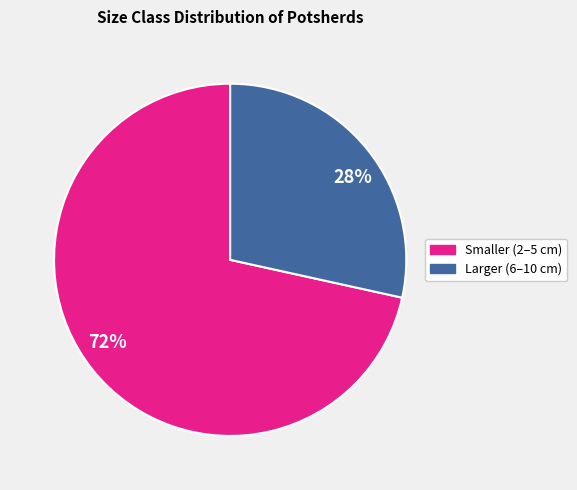

Which has a higher value, 28% or 72%?

72%